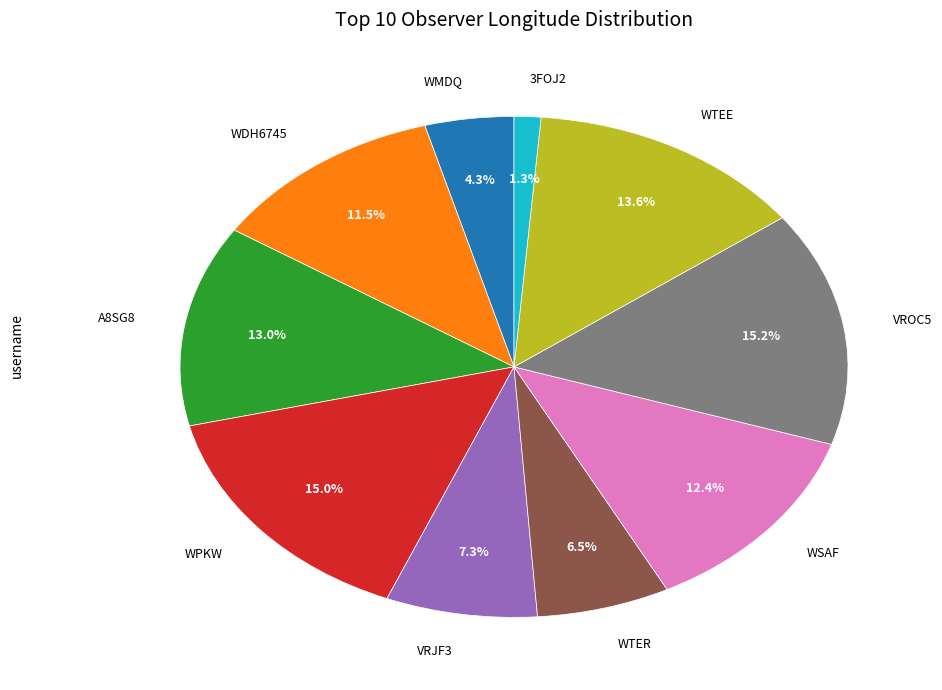

How many segments does this pie chart have?

10